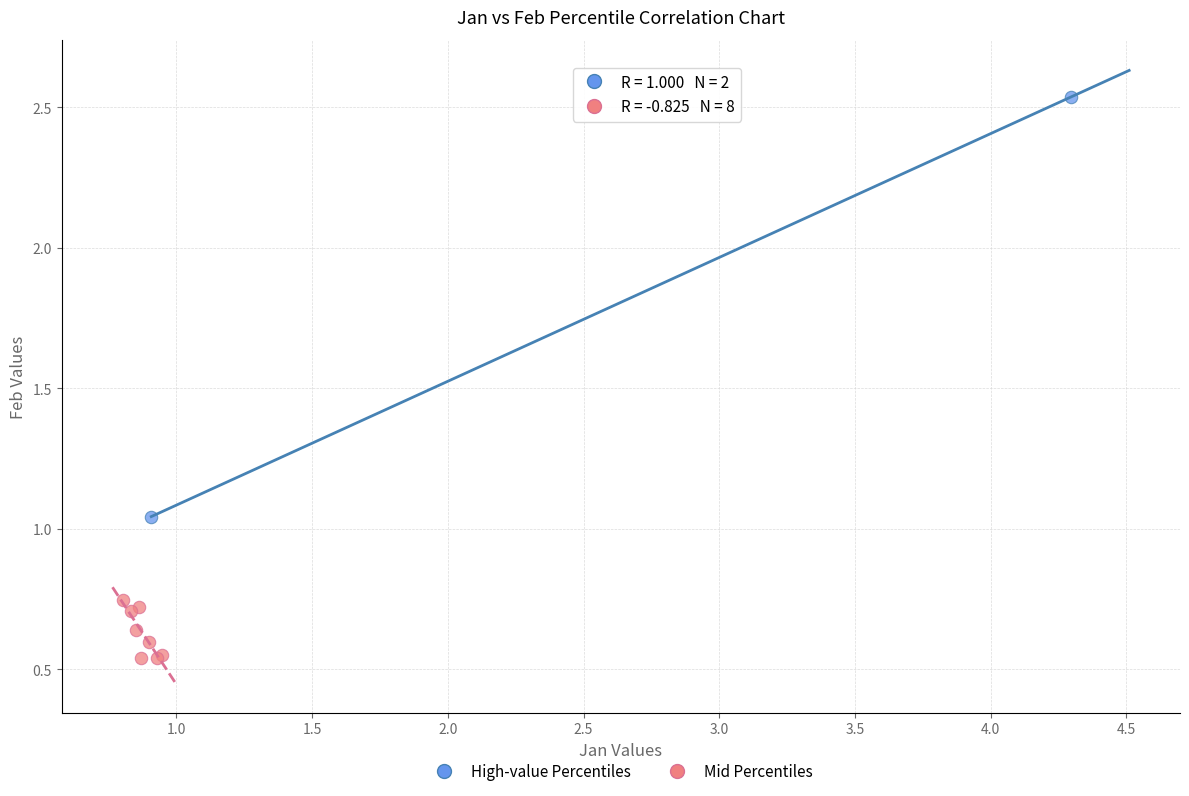

What are all the series names shown in the legend?

High-value Percentiles, Mid Percentiles